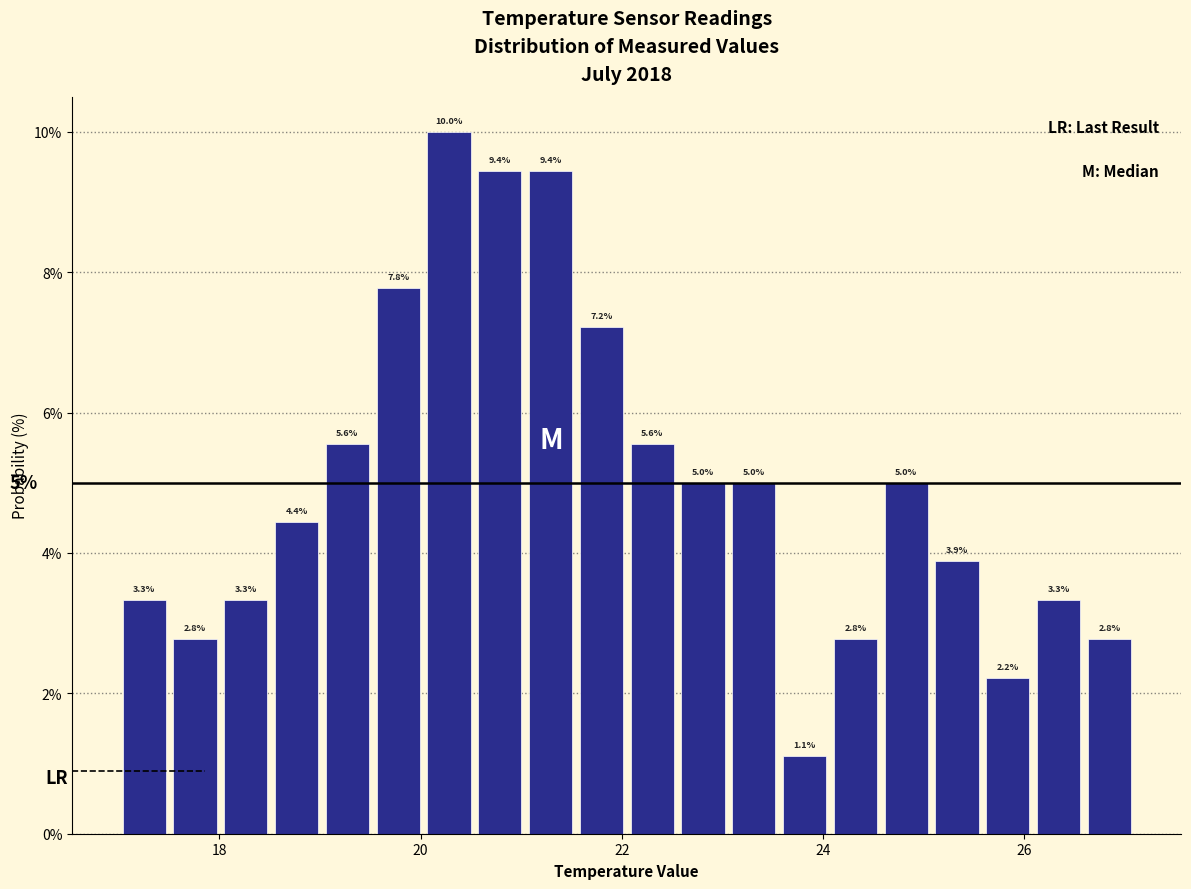

Read against the x-axis, roughly where is the centre of the tallest bar?

20.2